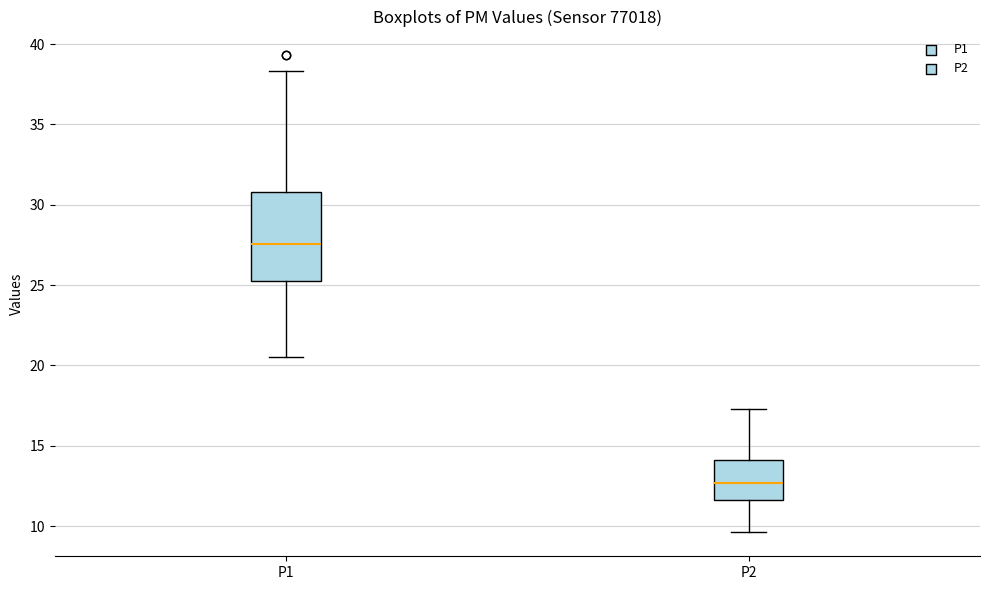

Where does the upper whisker of the box for P1 end on the y-axis? The values are not printed on the chart, so give them approximately, as read against the axis.

38.5